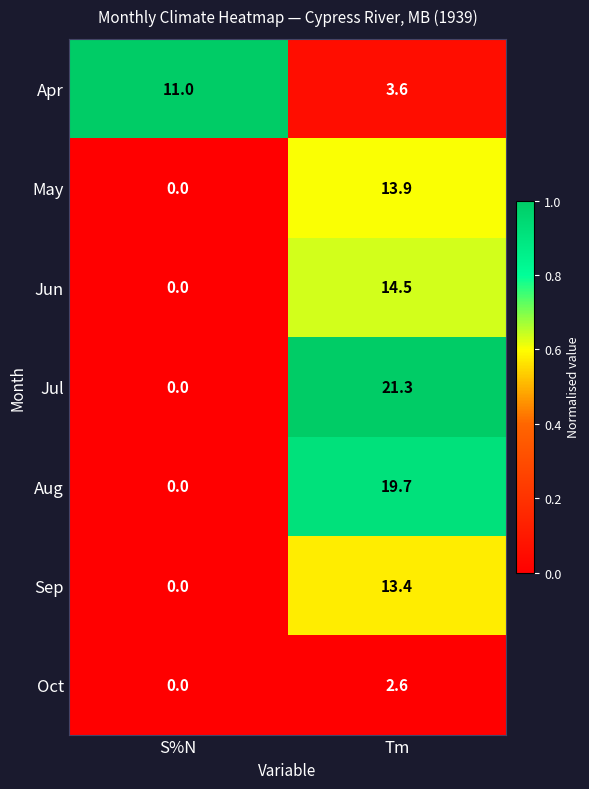

Reading right to left, extract all data points from this chart.

Apr: Tm=3.6	S%N=11.0
May: Tm=13.9	S%N=0.0
Jun: Tm=14.5	S%N=0.0
Jul: Tm=21.3	S%N=0.0
Aug: Tm=19.7	S%N=0.0
Sep: Tm=13.4	S%N=0.0
Oct: Tm=2.6	S%N=0.0